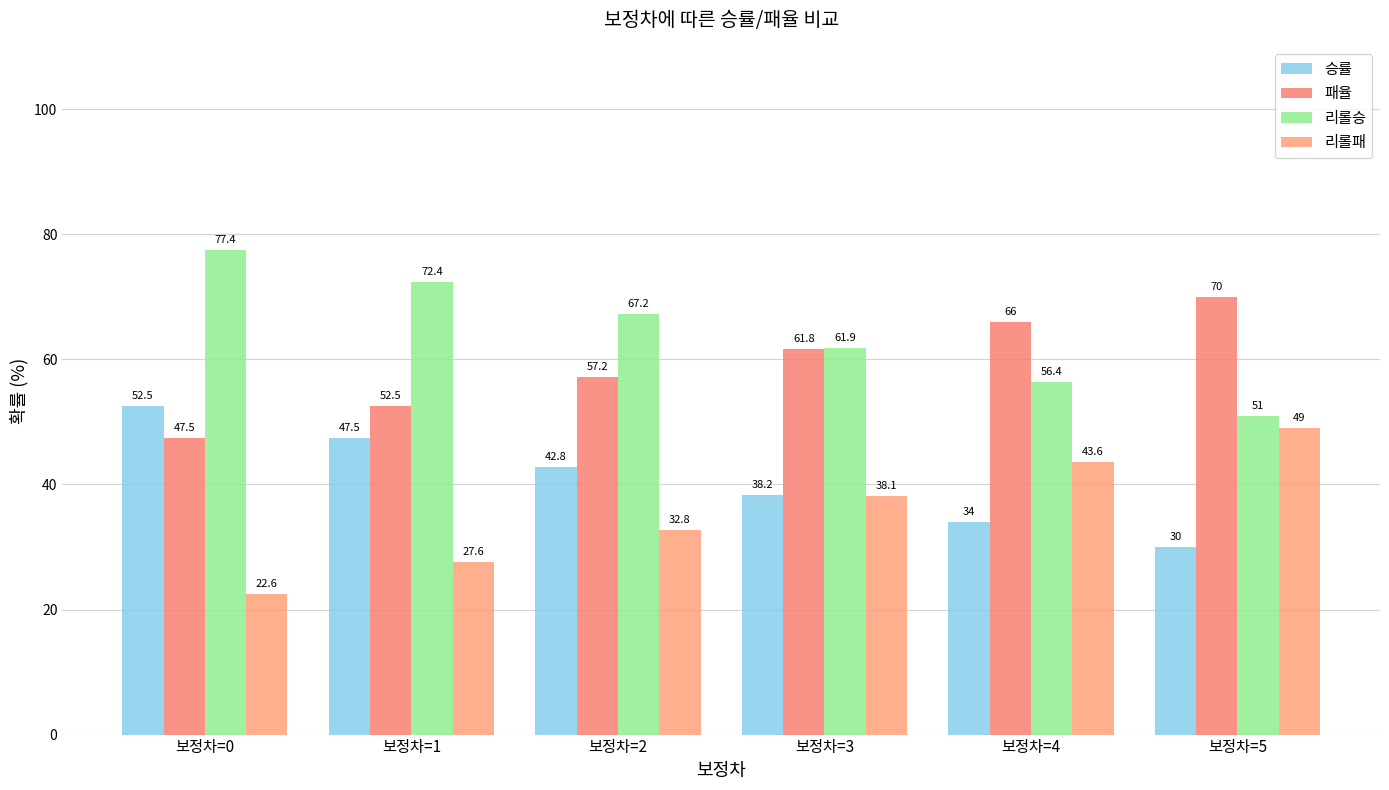

At which label is 리롤패 closest to 35?

보정차=2